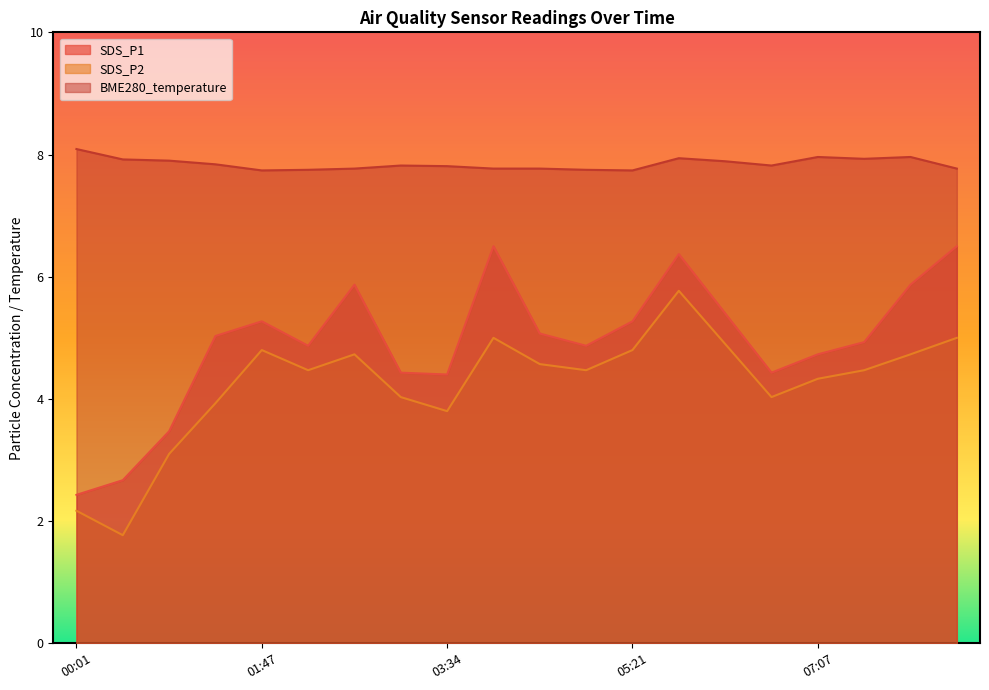

At which label does SDS_P1 reach its minimum?

00:01